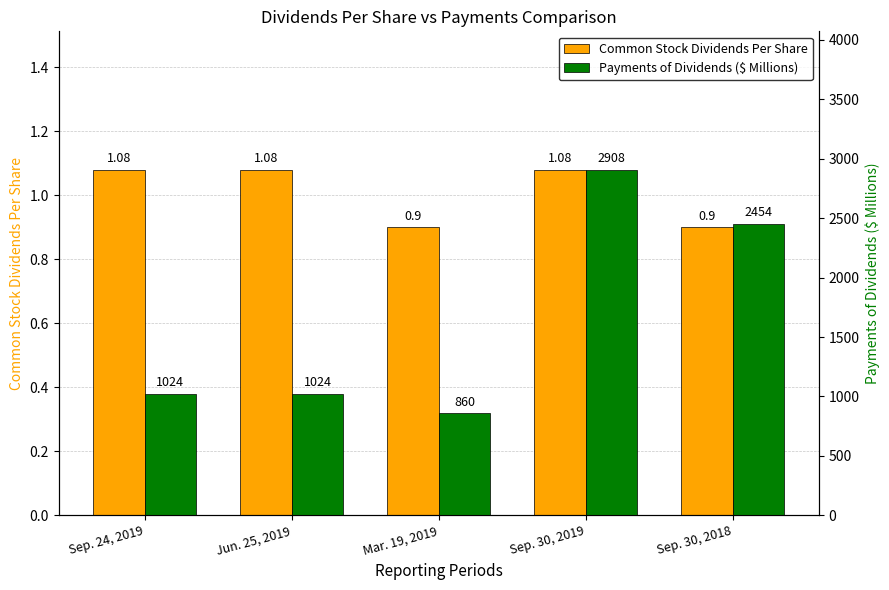

How many categories are shown in the chart?

5